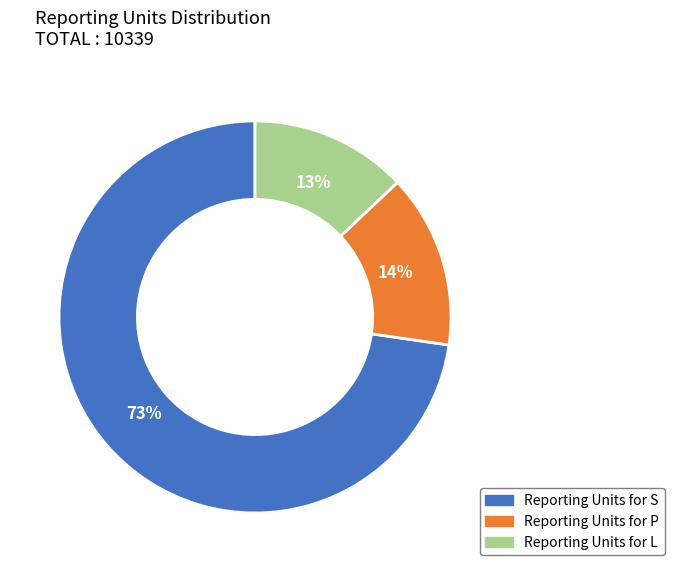

Is it true that Reporting Units for P is 14% of the pie?

True